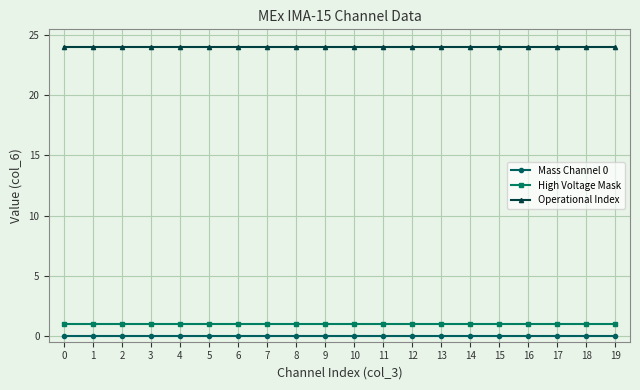

Reading left to right, extract all data points from this chart.

Mass Channel 0: 0	0	0	0	0	0	0	0	0	0	0	0	0	0	0	0	0	0	0	0
High Voltage Mask: 1	1	1	1	1	1	1	1	1	1	1	1	1	1	1	1	1	1	1	1
Operational Index: 24	24	24	24	24	24	24	24	24	24	24	24	24	24	24	24	24	24	24	24